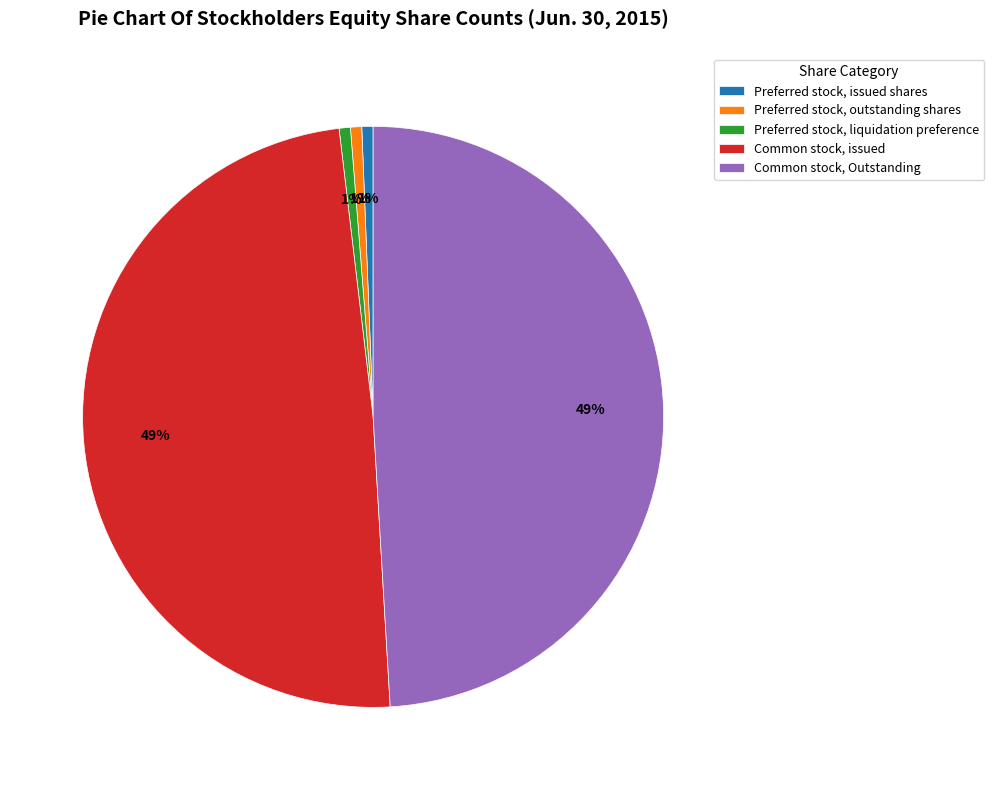

Which has a higher value, Preferred stock, outstanding shares or Common stock, issued?

Common stock, issued